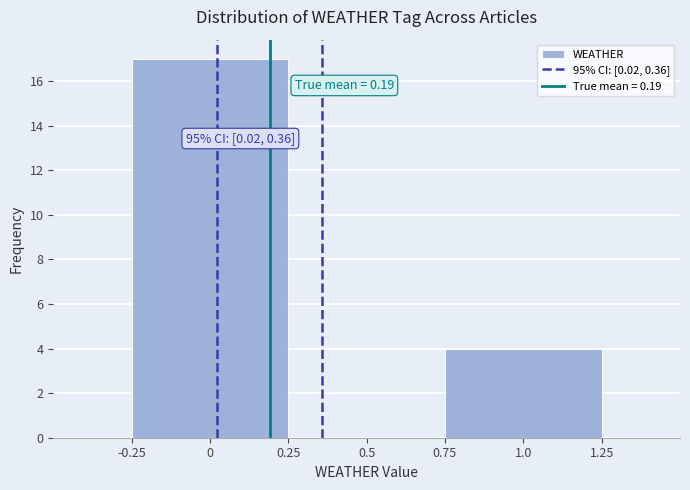

Over which range of the x-axis is the bar tallest?

-0.25 to 0.25